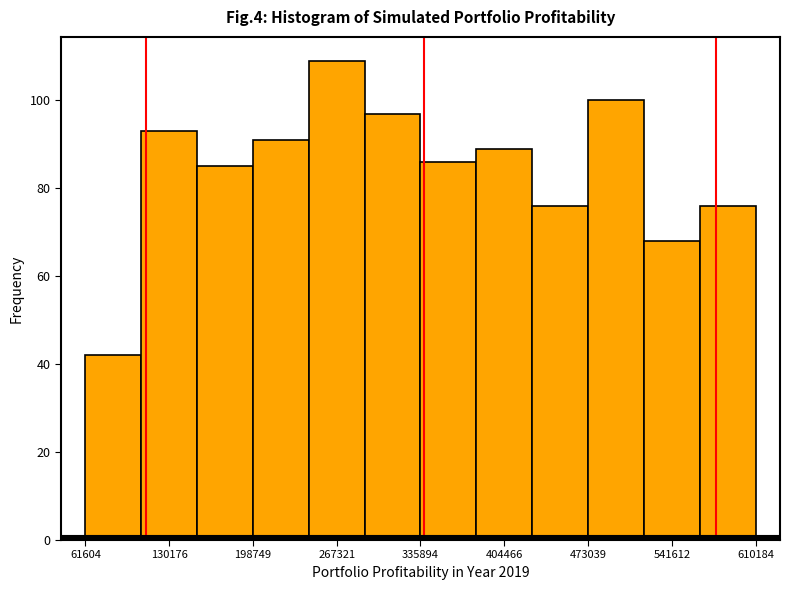

Reading left to right, transcribe this chart: for each bar, give the range it covers on the x-axis and its height. Neither the bar edges nor the heights are printed on the chart, so give them approximately, as read against the axes.

60000 to 110000: 42
110000 to 150000: 94
150000 to 200000: 86
200000 to 240000: 92
240000 to 290000: 110
290000 to 340000: 98
340000 to 380000: 86
380000 to 430000: 90
430000 to 470000: 76
470000 to 520000: 100
520000 to 560000: 68
560000 to 610000: 76